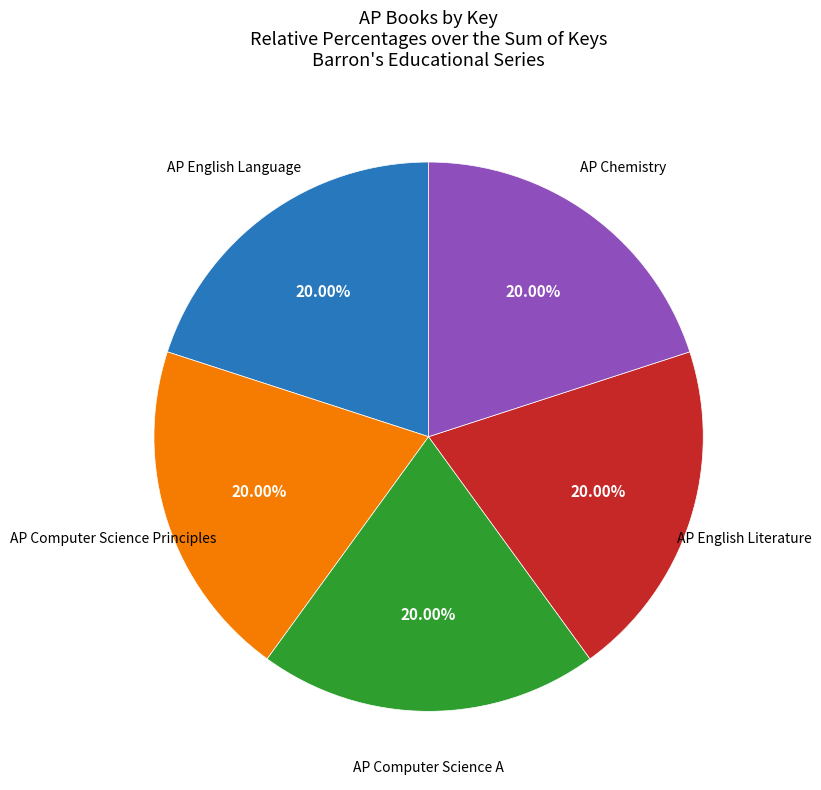

Do AP English Literature and AP Computer Science A together represent more than half of the pie?

No